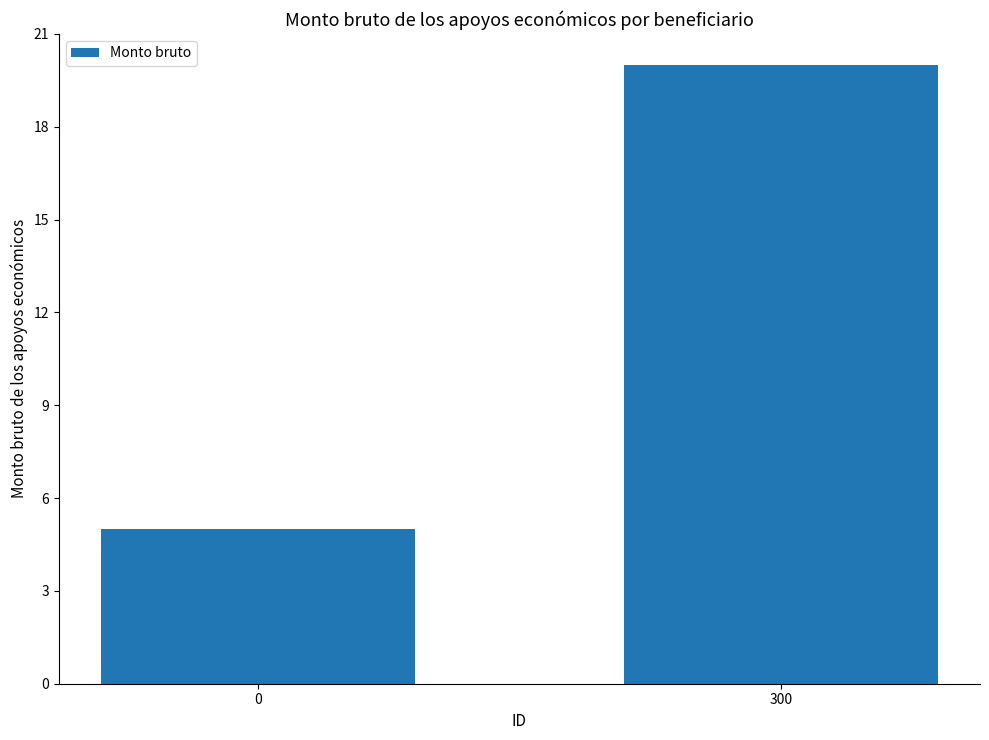

The chart shows a value of 20 at 300. True or false?

True